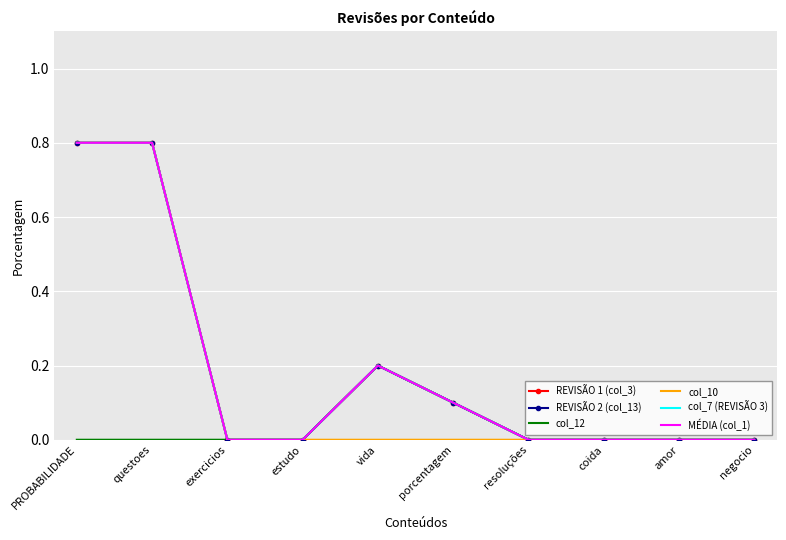

What is the label of the 10th point from the right?

PROBABILIDADE